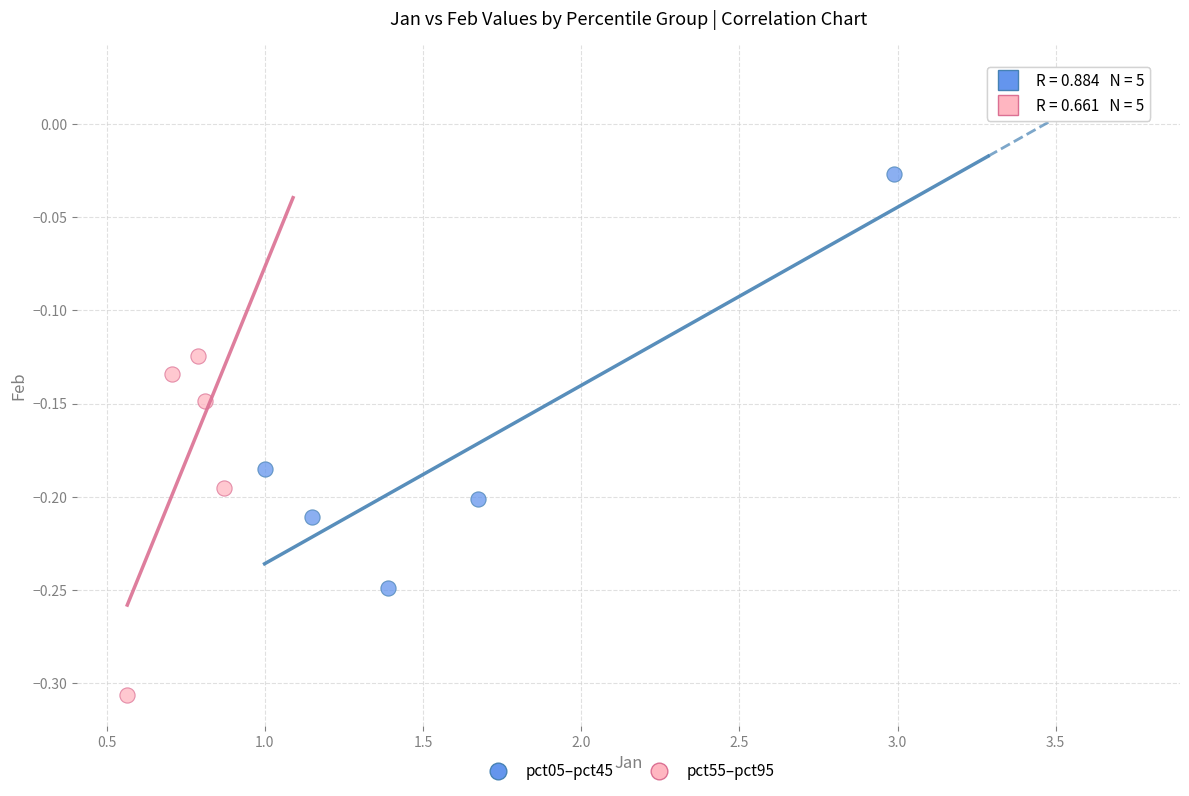

Which series reaches the maximum Y coordinate?

pct05–pct45